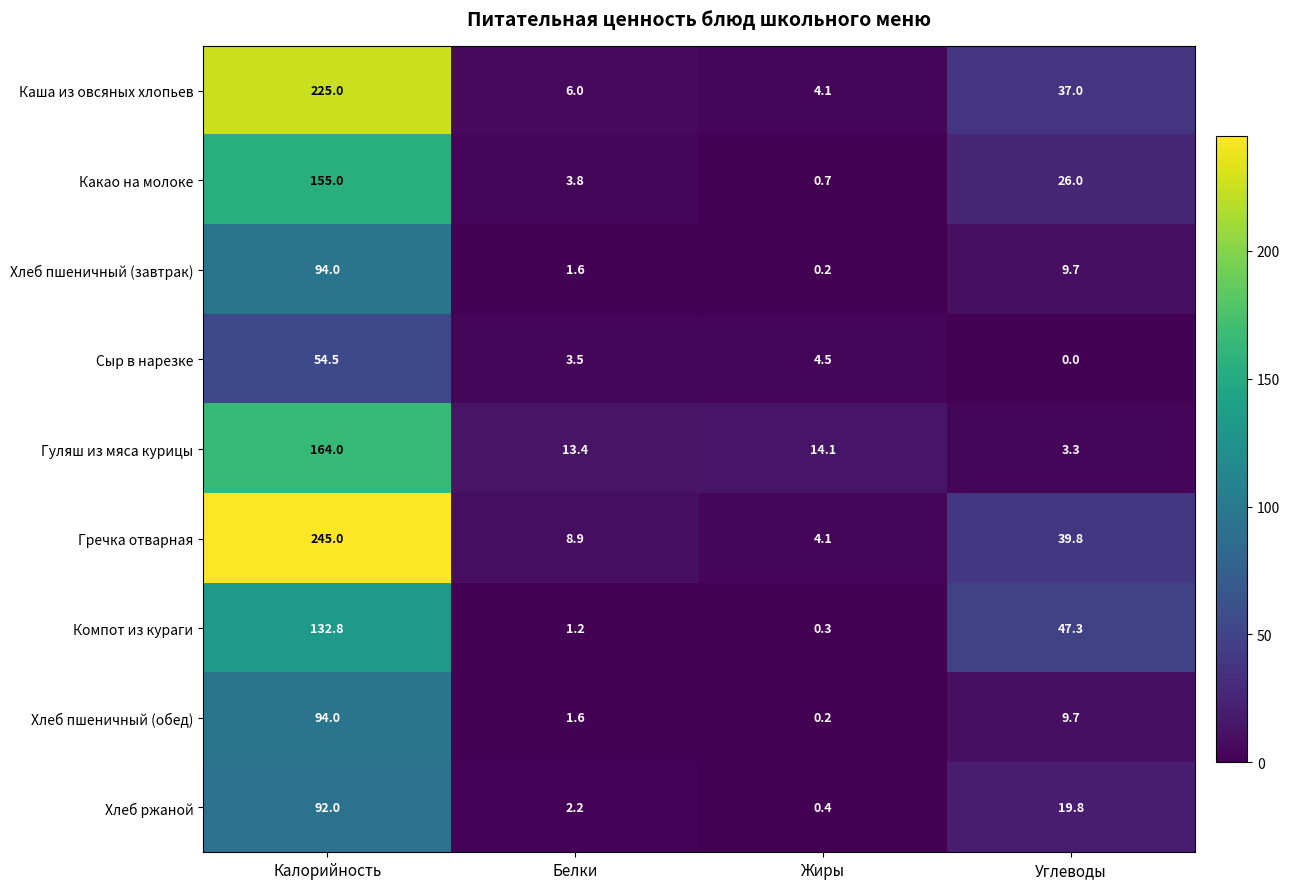

Between Калорийность and Жиры, which series saw the biggest shift?

Гречка отварная